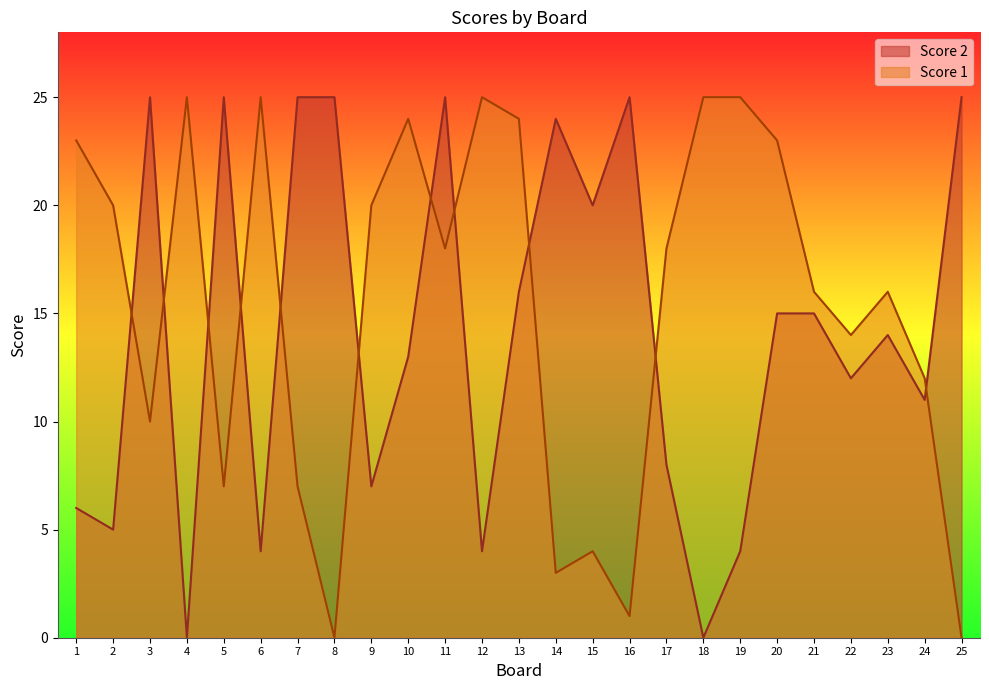

At 19, list the series in order from largest to smallest.

Score 1, Score 2